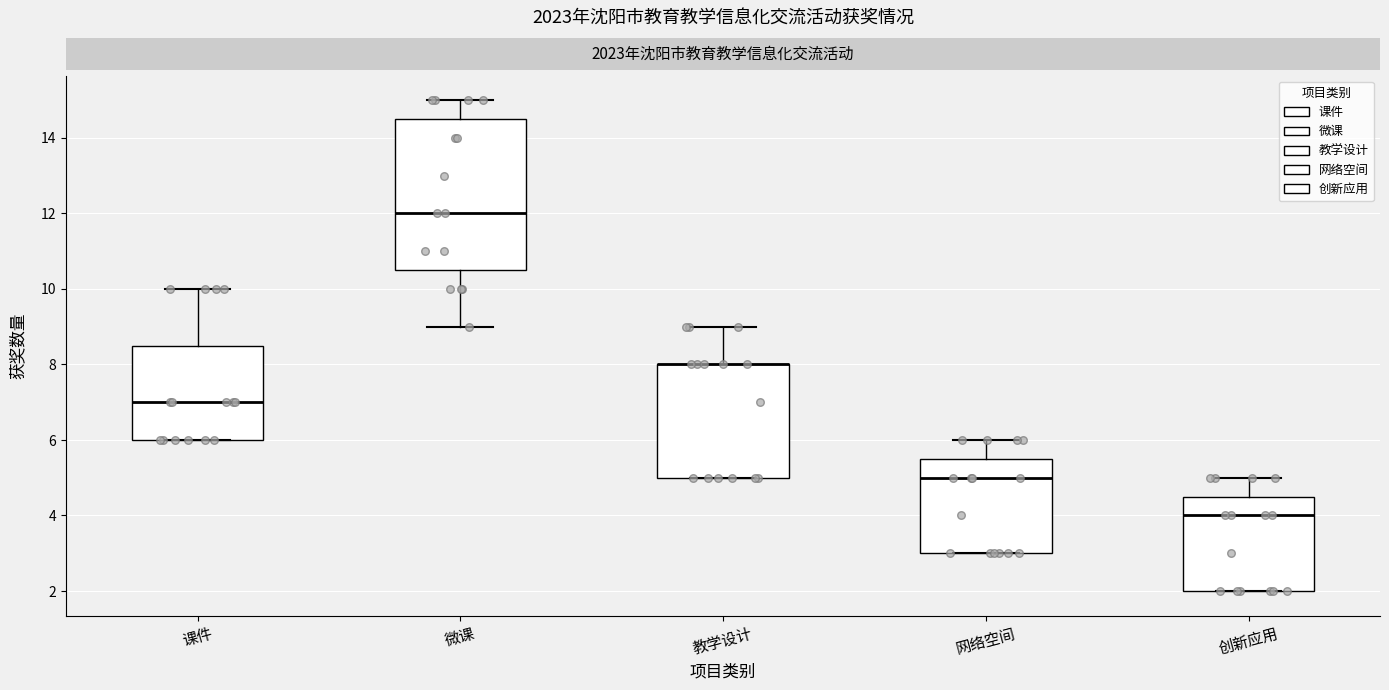

Where does the upper whisker of the box for 教学设计 end on the y-axis? The values are not printed on the chart, so give them approximately, as read against the axis.

9.0